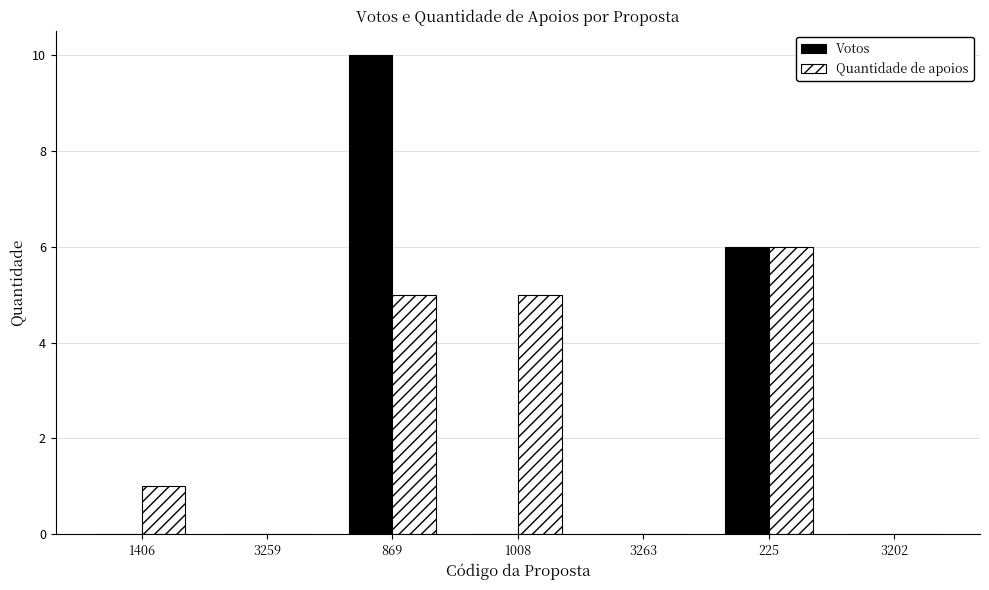

What is the sum of the Votos values at 869 and 1008?

10